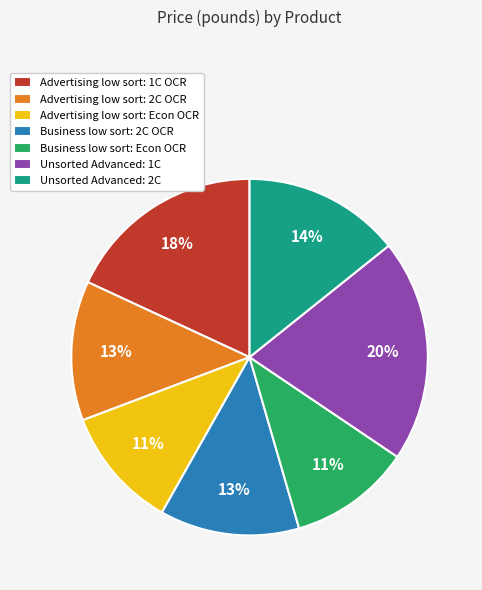

What percentage is the Unsorted Advanced: 1C slice, to the nearest percent?

20%